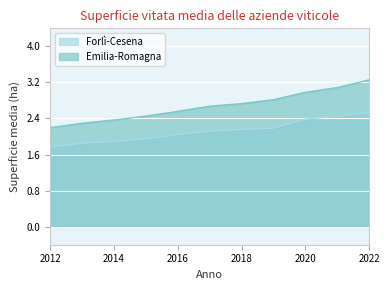

At which label does Forlì-Cesena first exceed 2?

2016